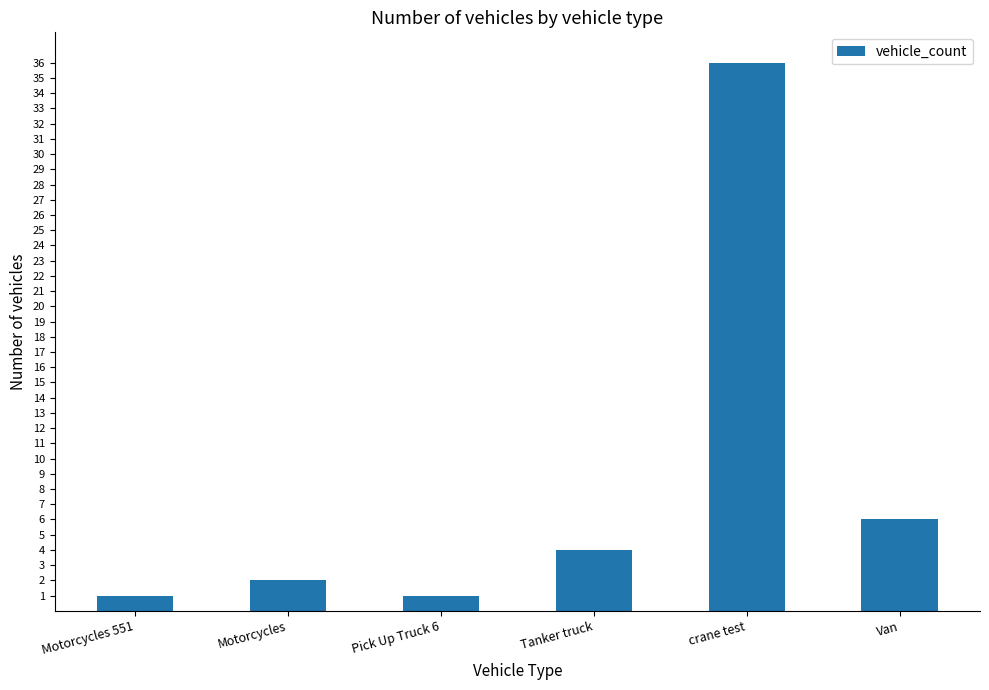

What is the label of the 3rd bar from the left?

Pick Up Truck 6